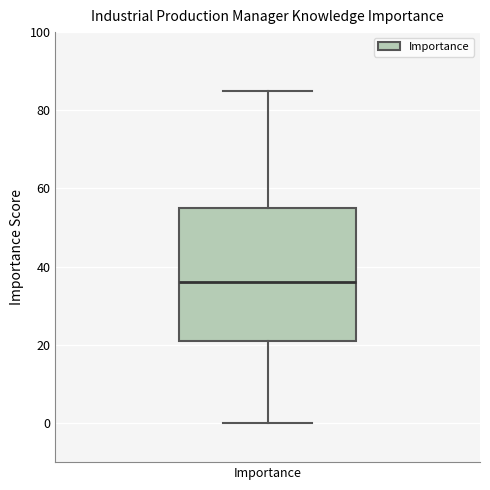

Where does the lower whisker of the box for Importance end on the y-axis? The values are not printed on the chart, so give them approximately, as read against the axis.

0